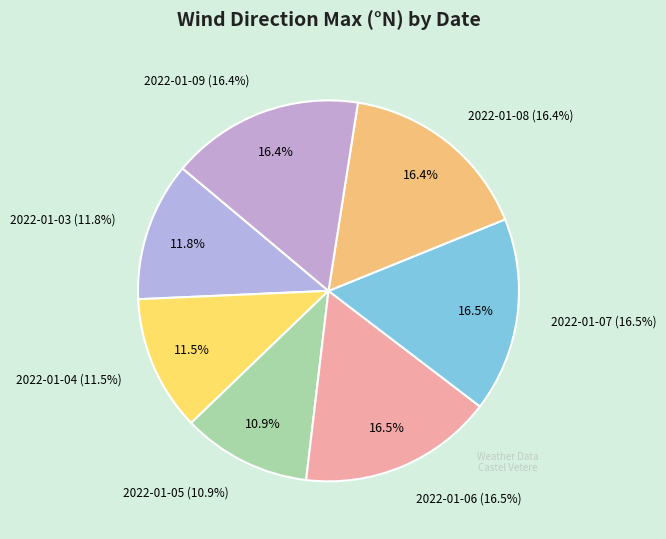

How many segments does this pie chart have?

7